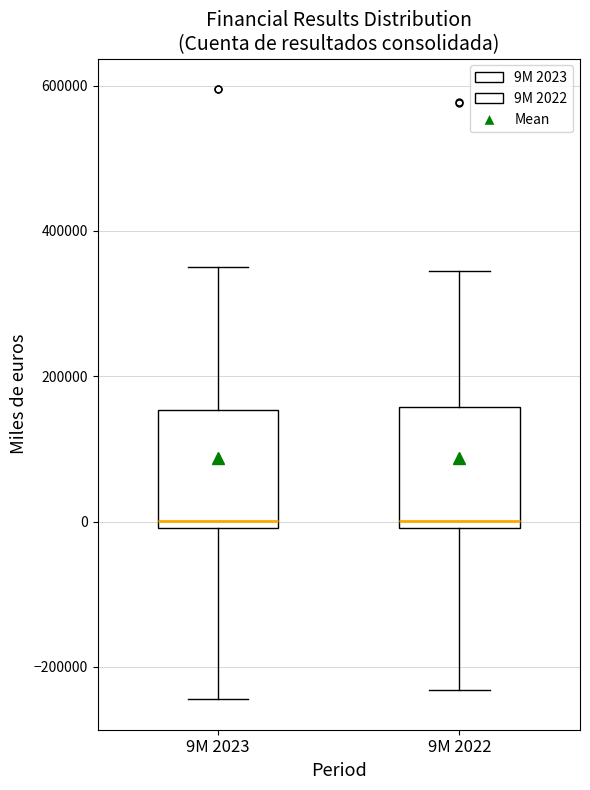

Reading left to right, transcribe this box plot: for each box, give where its median line is, the range the box spans, and where its two whiskers end, as read against the y-axis. The values are not printed on the chart, so give them approximately, as read against the axis.

9M 2023: median 0 (just above the box's lower edge), box 0 to 160000, whiskers -240000 to 360000
9M 2022: median 0 (just above the box's lower edge), box 0 to 160000, whiskers -240000 to 340000